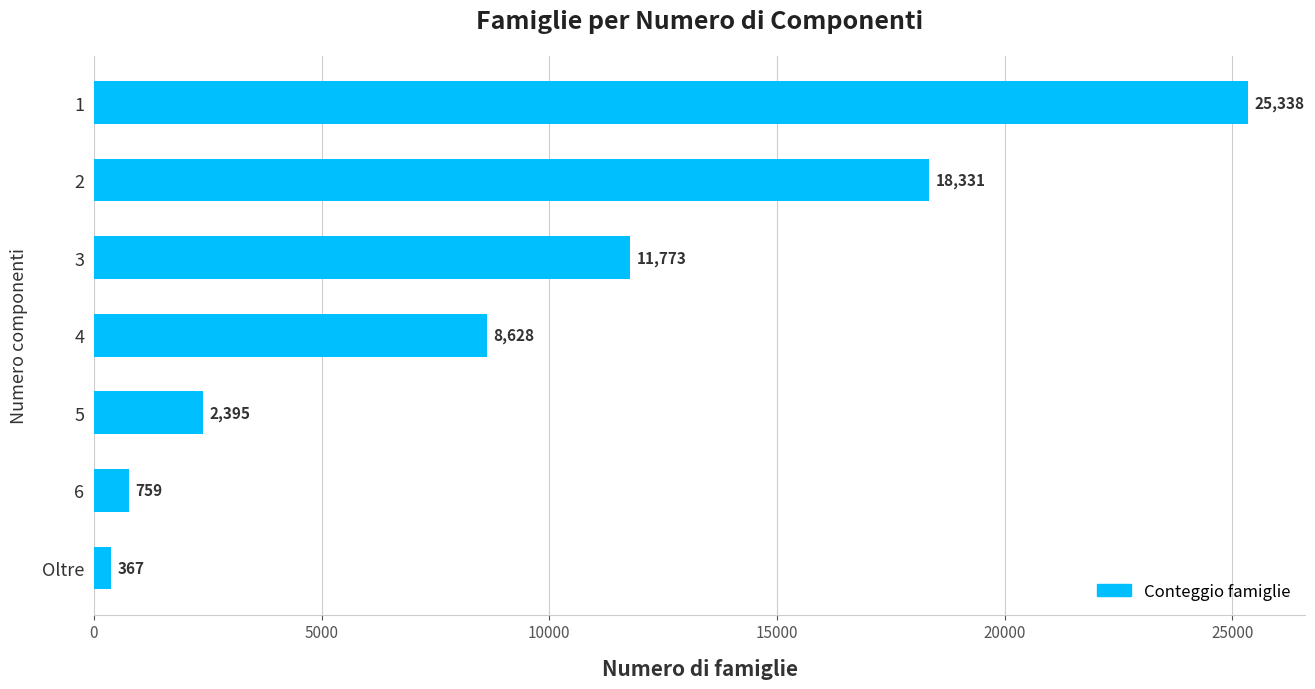

Are the bars grouped side by side (vs. stacked)?

No